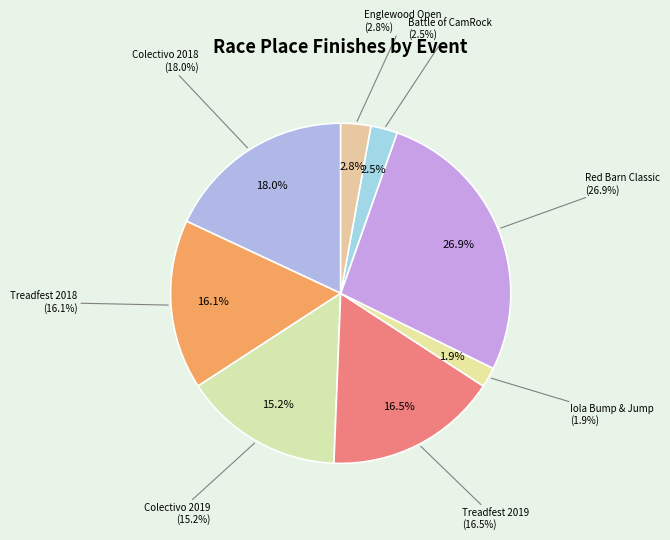

To the nearest percent, what is the difference between the Iola Bump & Jump and Englewood Open slice percentages?

1%